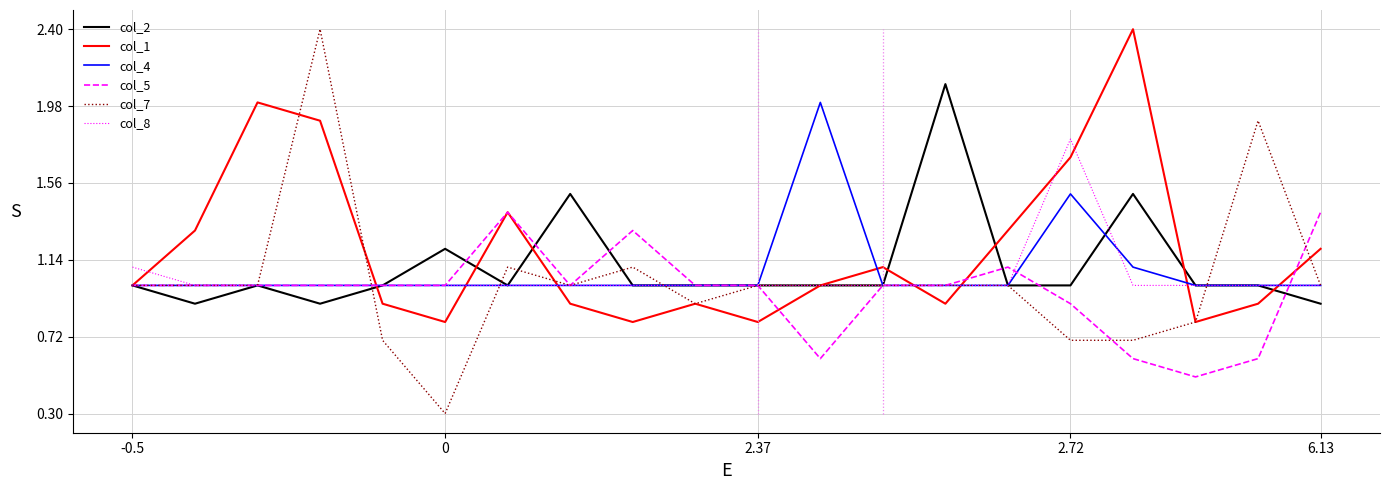

Reading left to right, extract all data points from this chart.

col_2: 1.0	0.9	1.0	0.9	1.0	1.2	1.0	1.5	1.0	1.0	1.0	1.0	1.0	2.1	1.0	1.0	1.5	1.0	1.0	0.9
col_1: 1.0	1.3	2.0	1.9	0.9	0.8	1.4	0.9	0.8	0.9	0.8	1.0	1.1	0.9	1.3	1.7	2.4	0.8	0.9	1.2
col_4: 1.0	1.0	1.0	1.0	1.0	1.0	1.0	1.0	1.0	1.0	1.0	2.0	1.0	1.0	1.0	1.5	1.1	1.0	1.0	1.0
col_5: 1.0	1.0	1.0	1.0	1.0	1.0	1.4	1.0	1.3	1.0	1.0	0.6	1.0	1.0	1.1	0.9	0.6	0.5	0.6	1.4
col_7: 1.0	1.0	1.0	2.4	0.7	0.3	1.1	1.0	1.1	0.9	1.0	1.0	1.0	1.0	1.0	0.7	0.7	0.8	1.9	1.0
col_8: 1.1	1.0	1.0	1.0	1.0	1.0	1.0	1.0	1.0	1.0	1.0	1.0	1.0	1.0	1.0	1.8	1.0	1.0	1.0	1.0